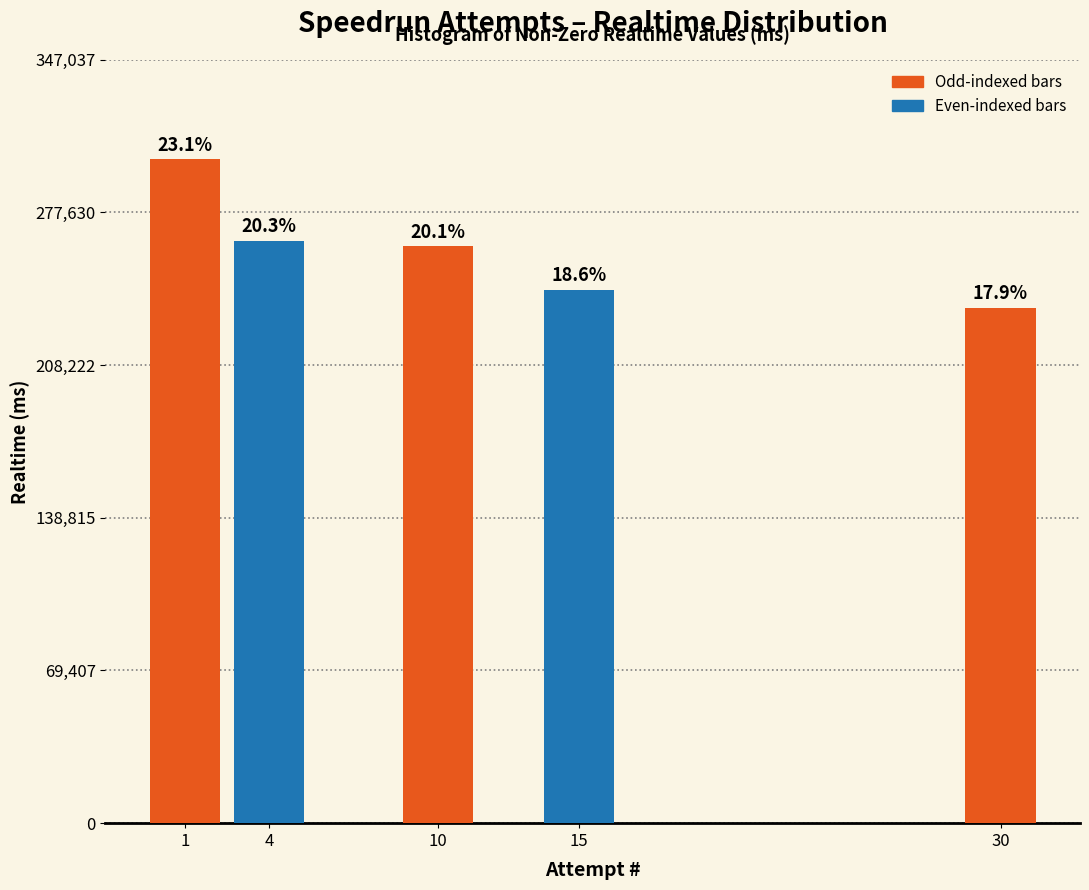

Are the bars horizontal?

No